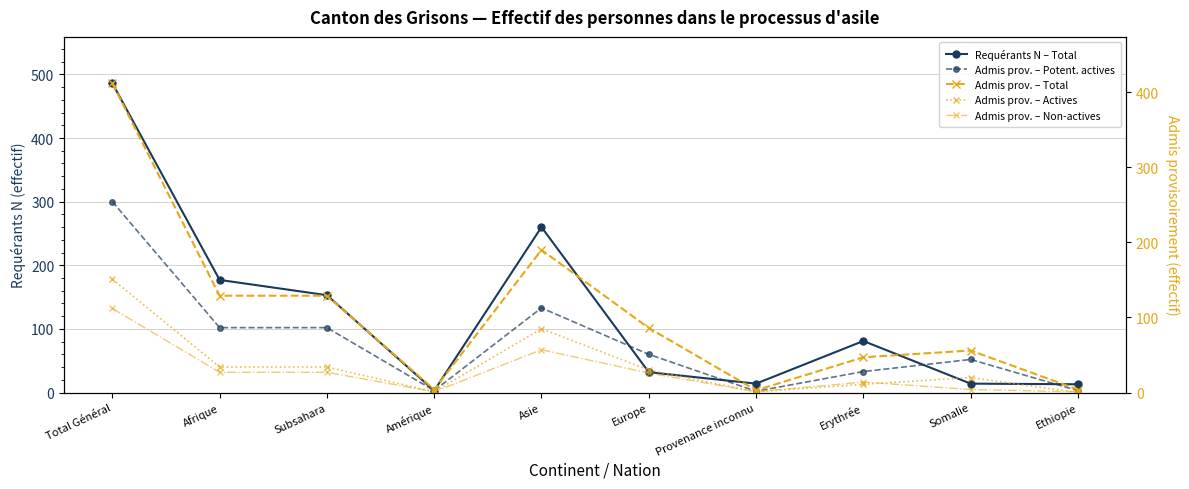

What value does the Admis prov. – Actives series have at Europe, to the nearest 10?

30